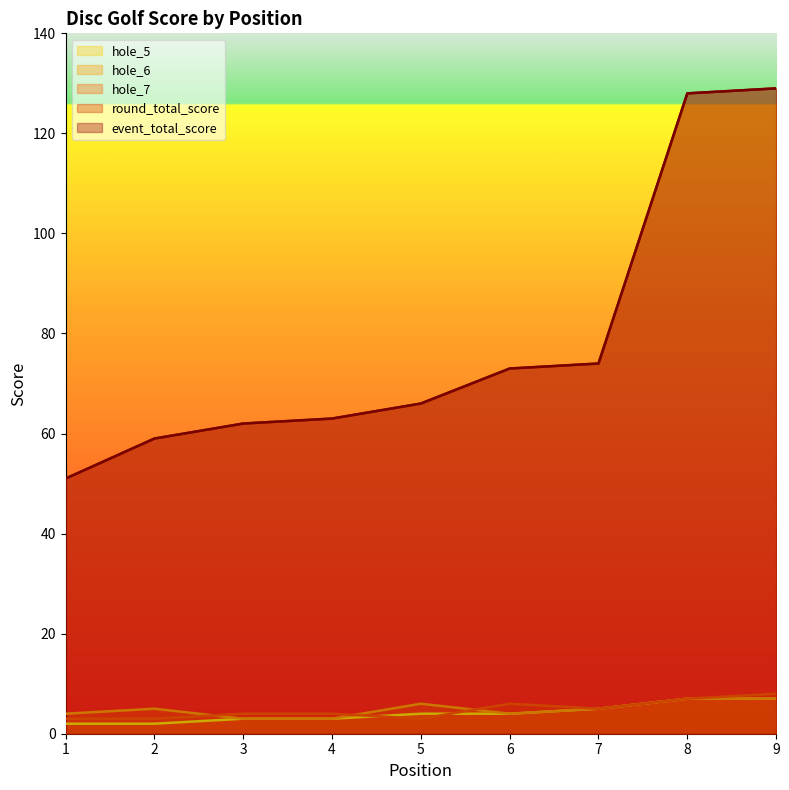

How many lines are shown in the chart?

5